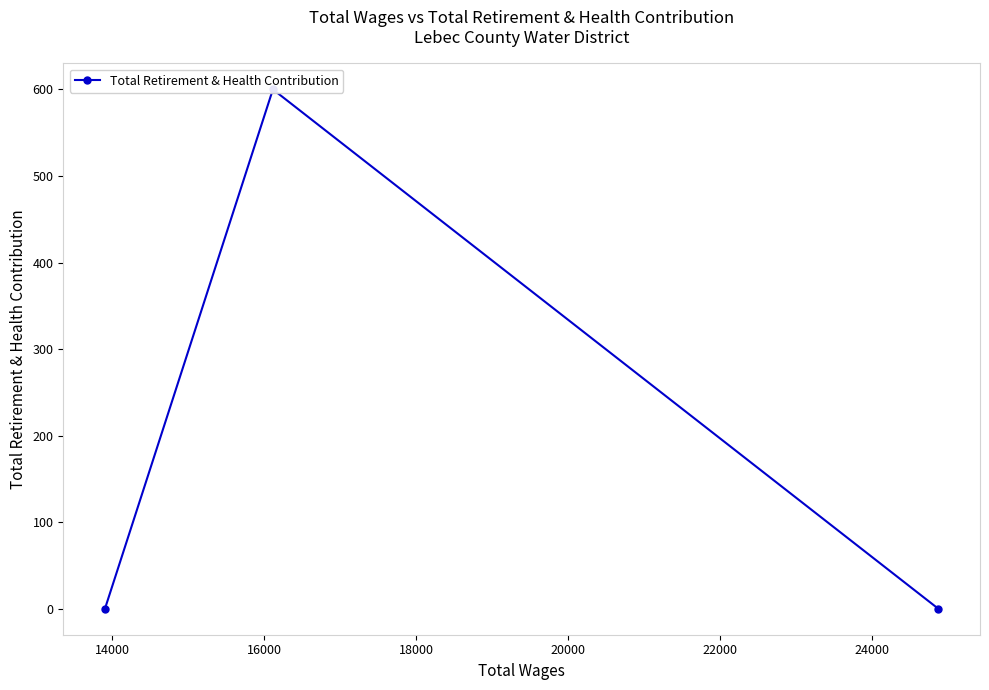

What is the maximum value shown in the chart?

600